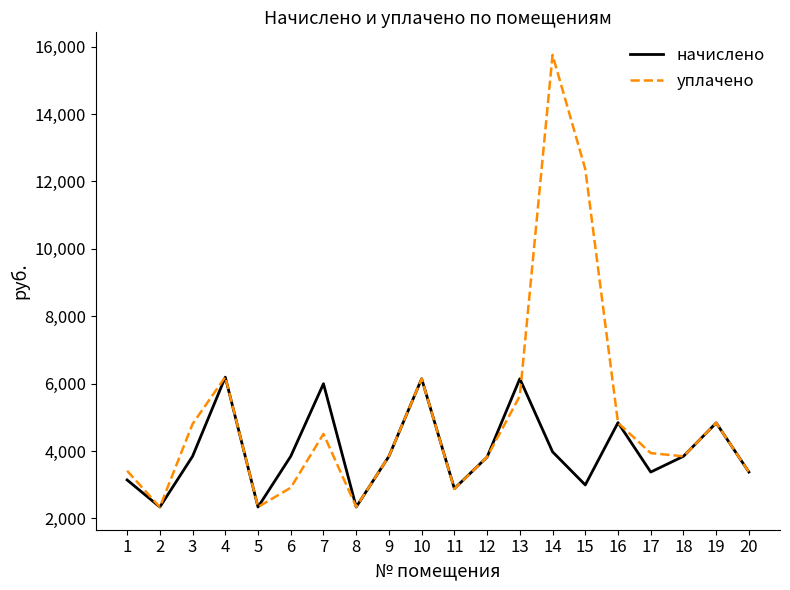

What is the highest value of the уплачено series?

15754.3